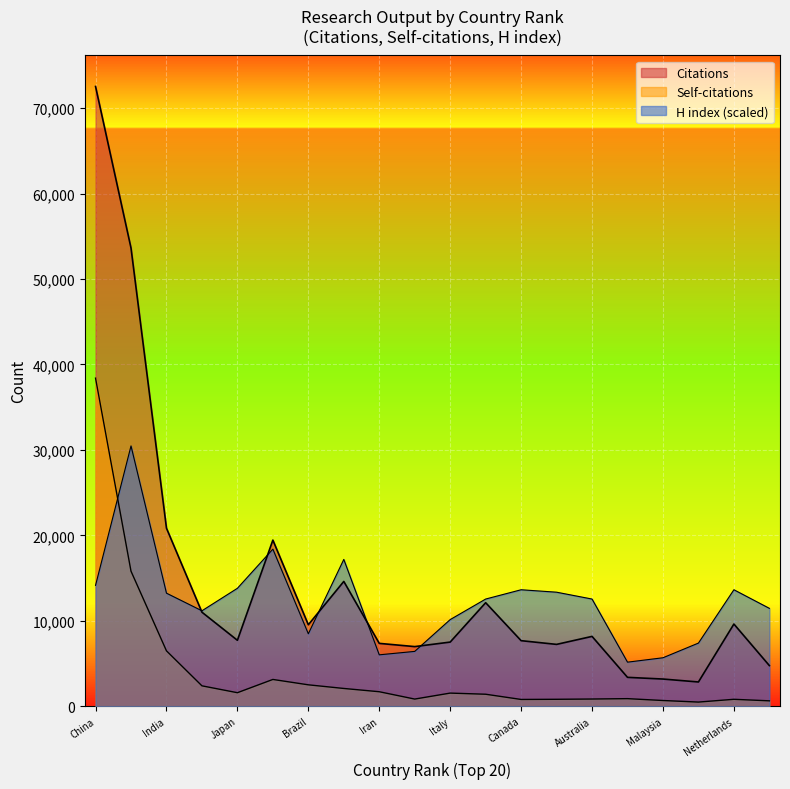

Rank the categories by H index value from highest to lowest.

2, 6, 8, 1, 5, 13, 19, 14, 3, 12, 15, 20, 4, 11, 7, 18, 10, 9, 17, 16